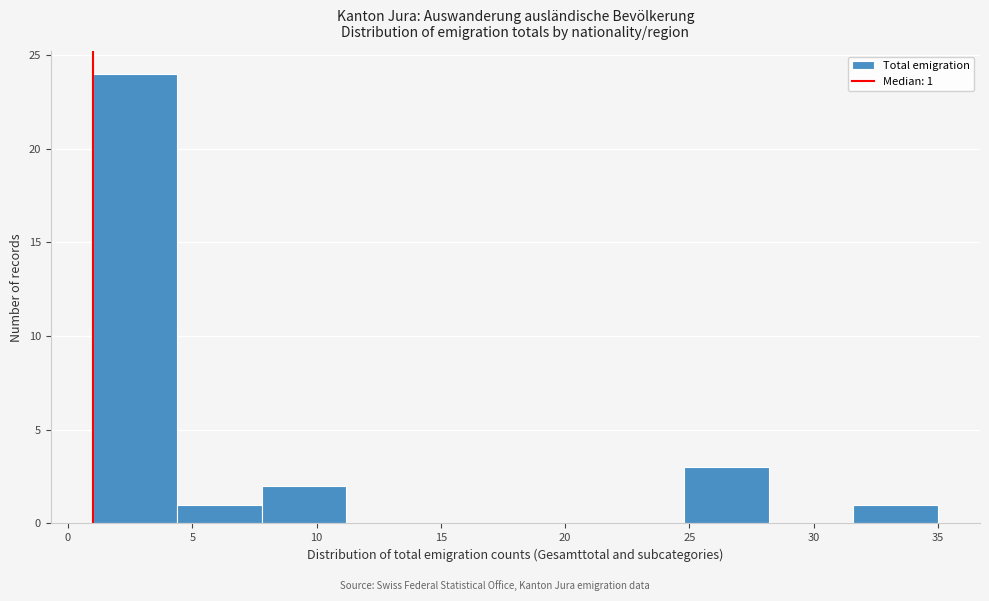

Over which range of the x-axis is the bar tallest?

1.0 to 4.4